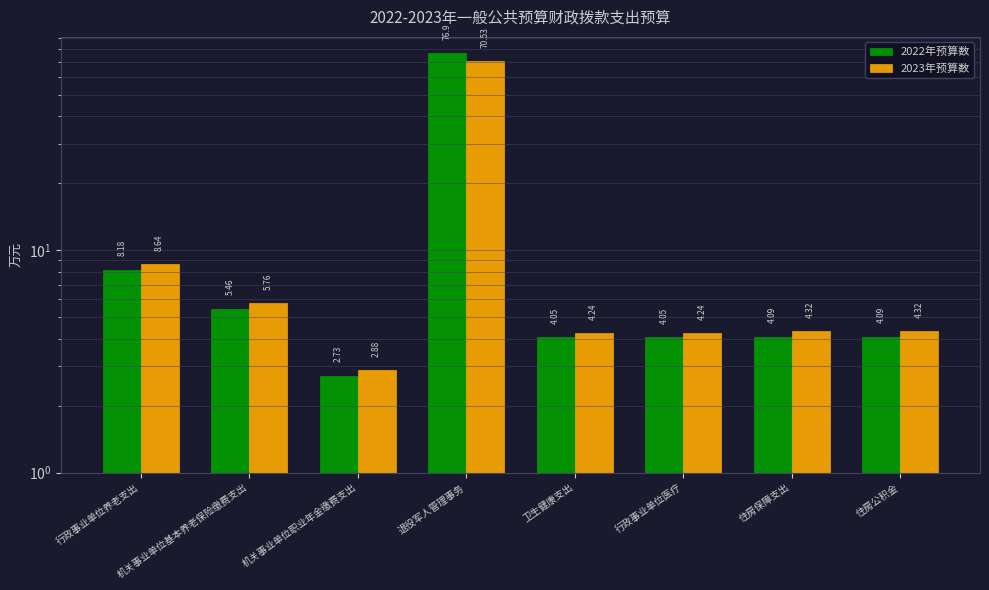

How many values in the 2022年预算数 series are below 4?

1